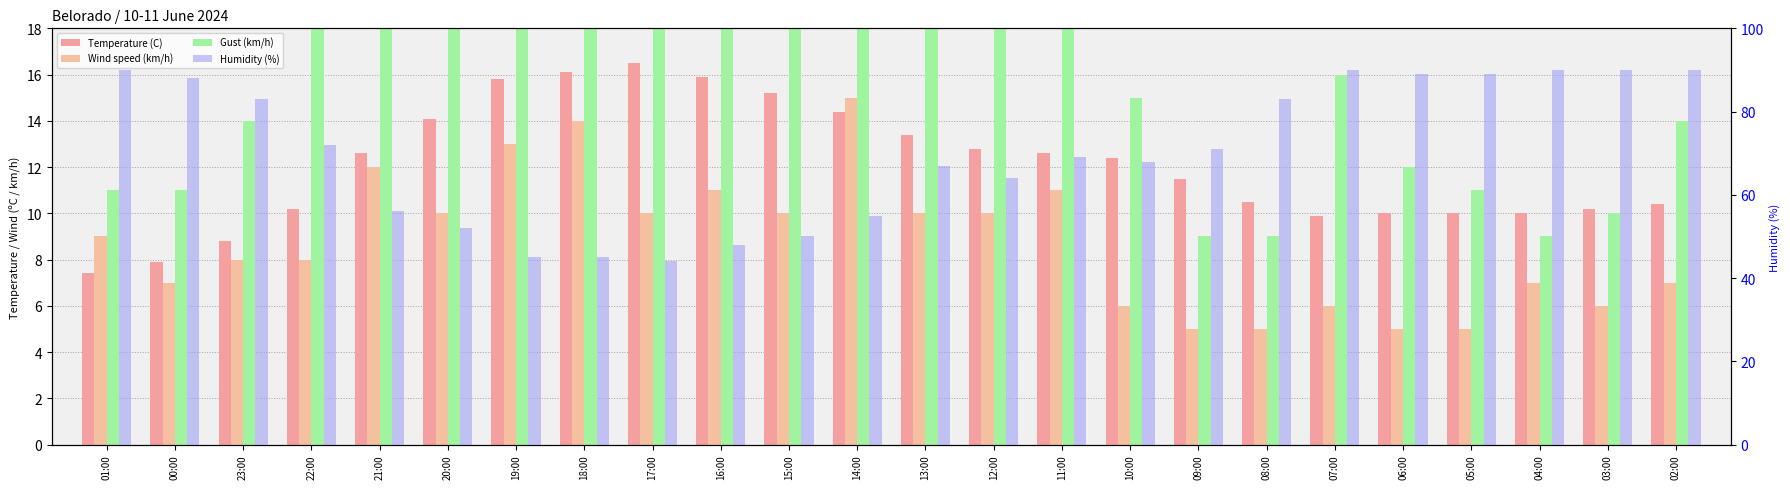

What is the label of the 16th bar from the right?

17:00